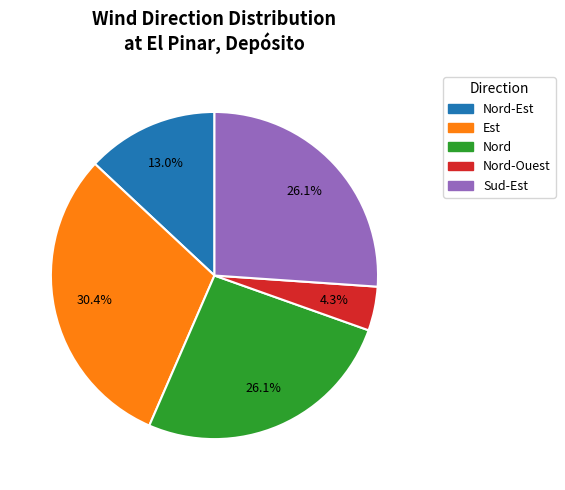

Is there any slice that represents more than half of the pie?

No